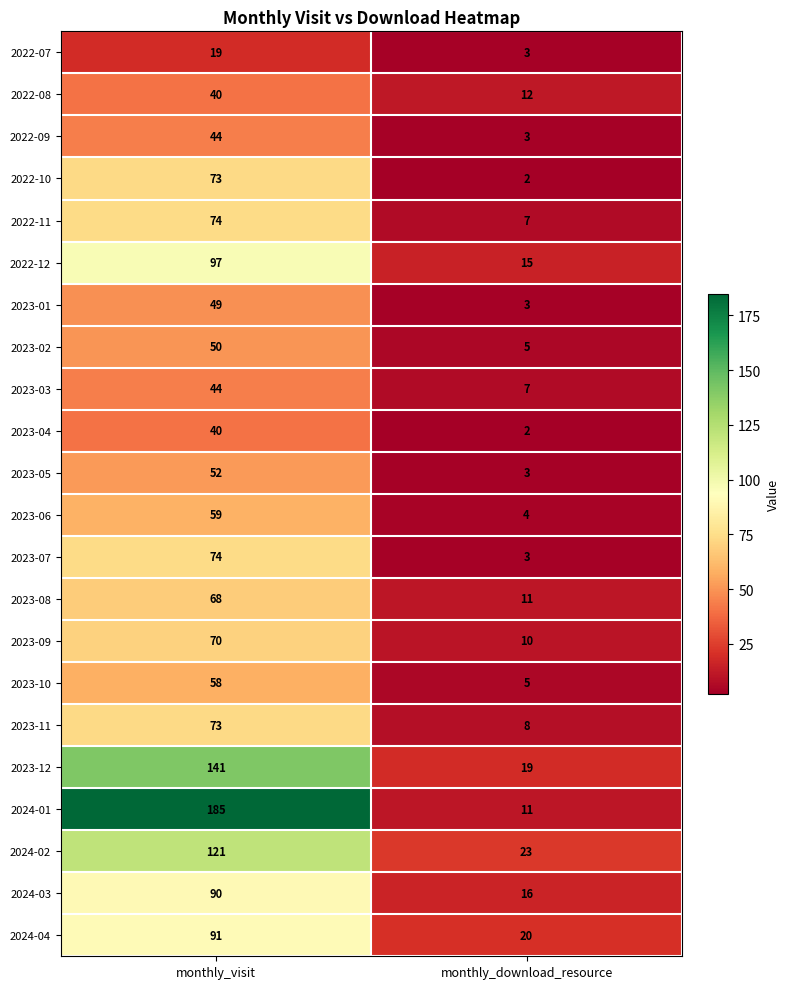

At how many categories does at least one series exceed 39?

1